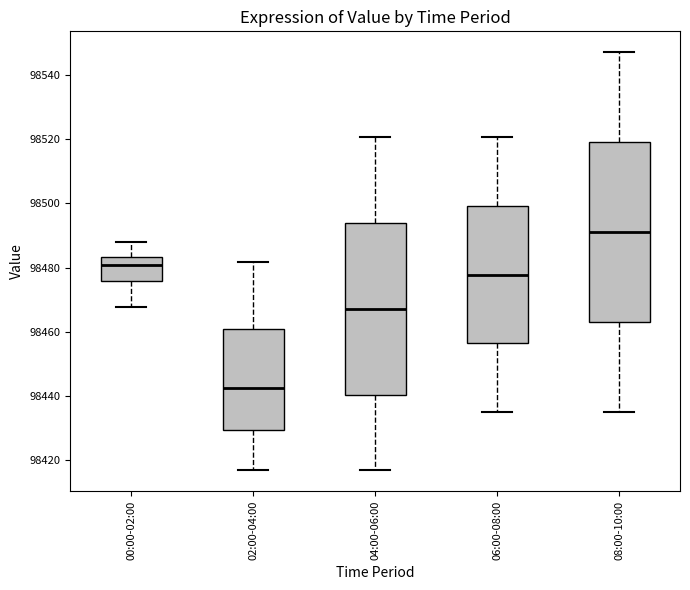

Where is the lower edge of the box for 02:00-04:00 on the y-axis? The values are not printed on the chart, so give them approximately, as read against the axis.

98430